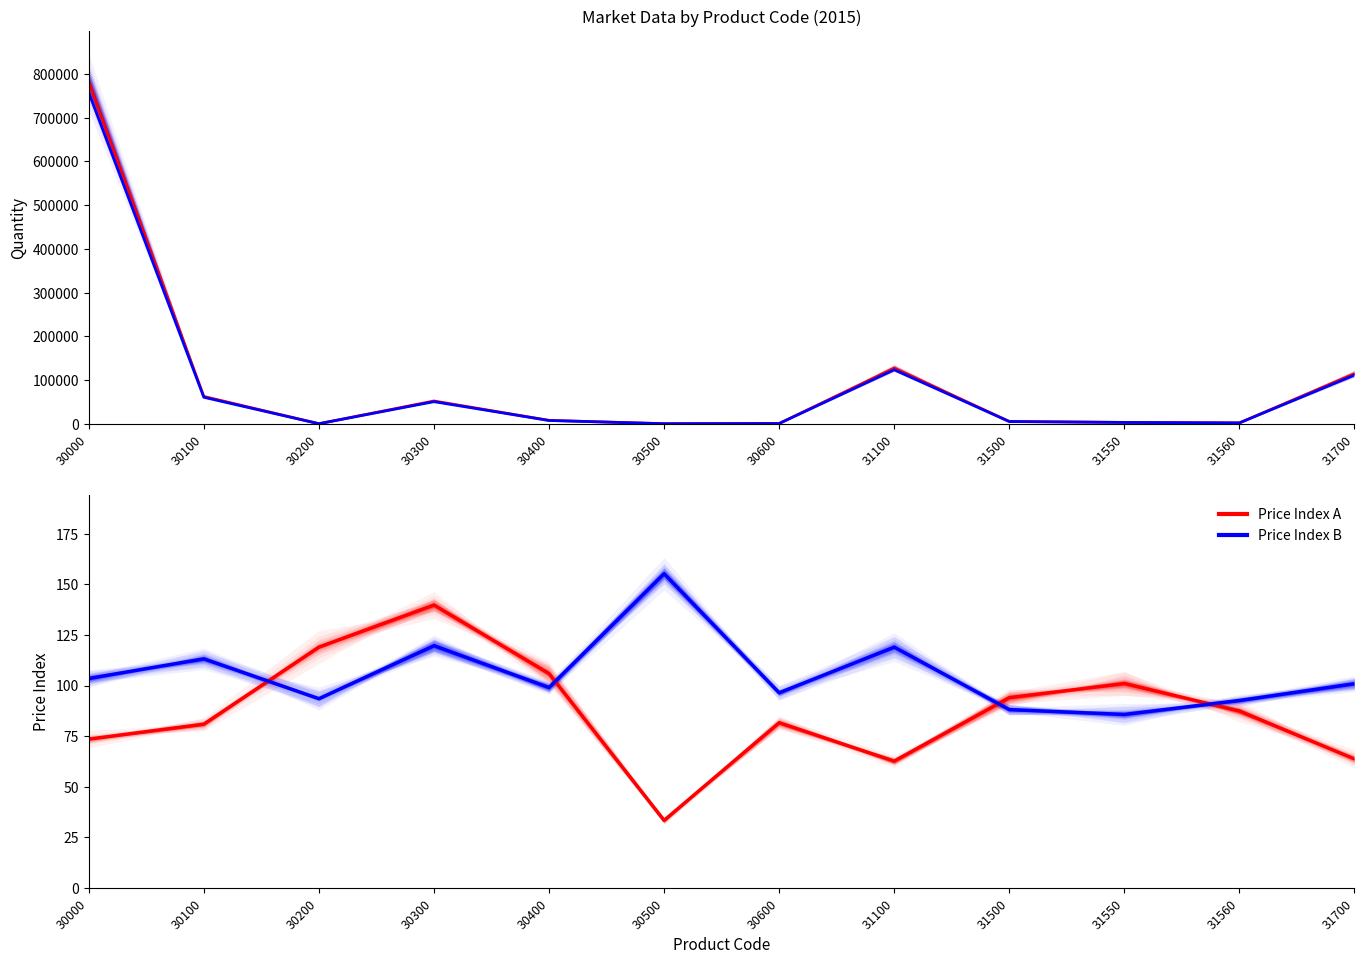

True or false: Price Index B has more than 2 interior local peaks.

True